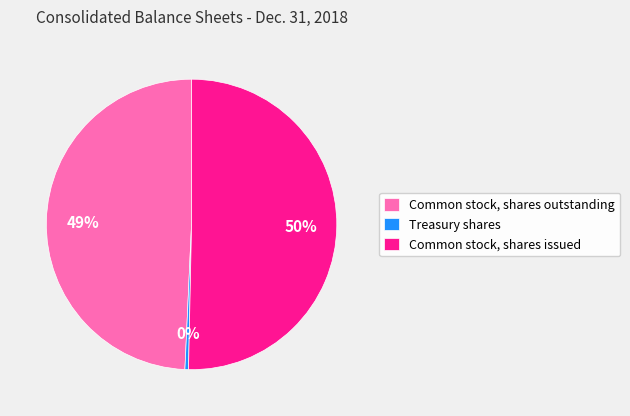

Does Common stock, shares outstanding represent more than half of the total?

No